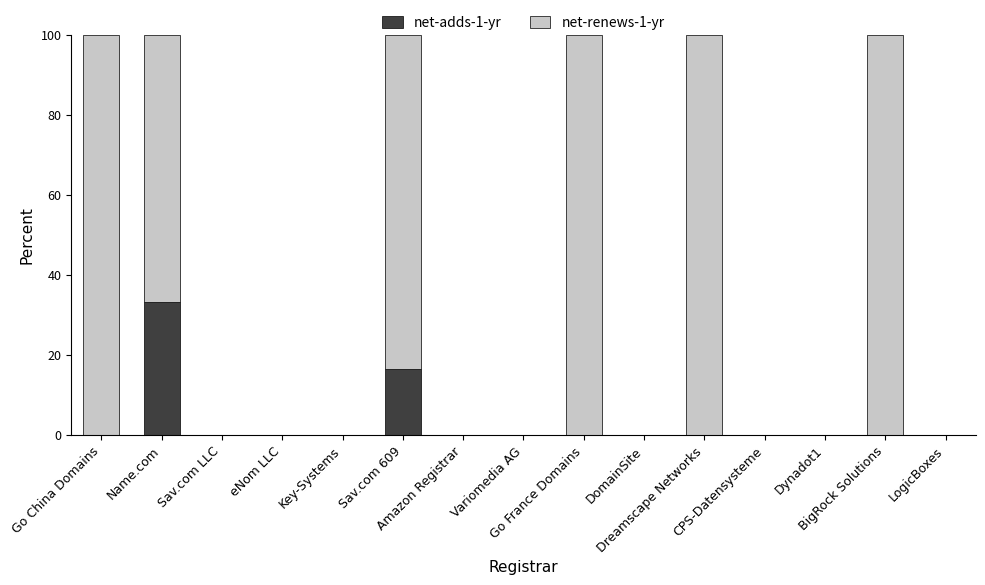

What is the sum of all net-adds-1-yr values?

50.0